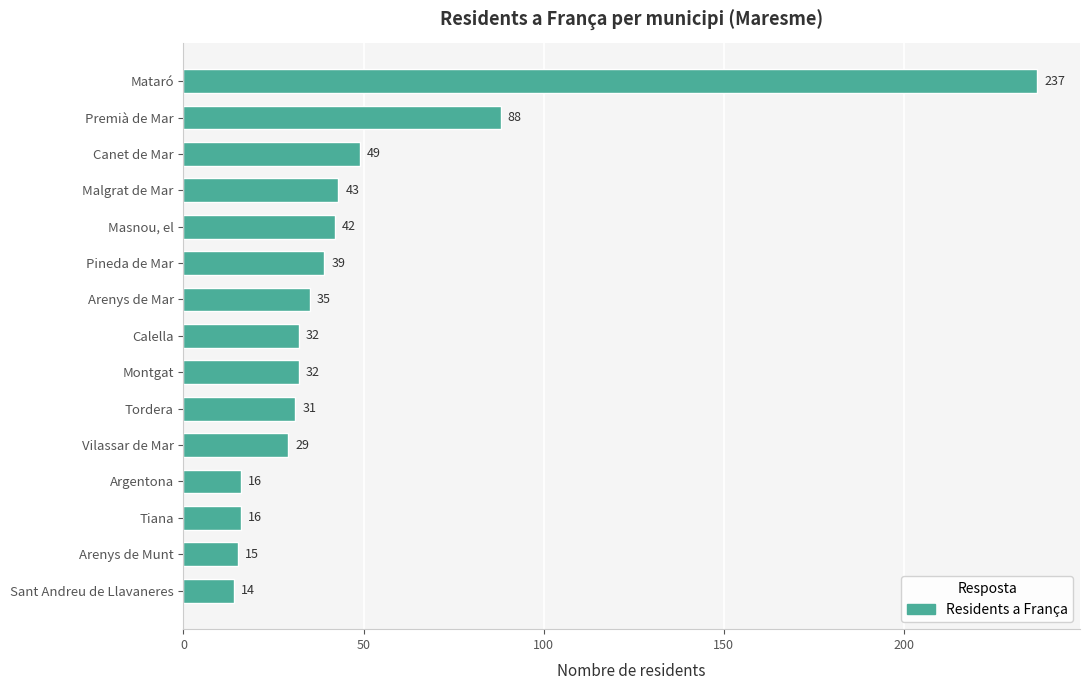

Count the number of categories in the chart.

15